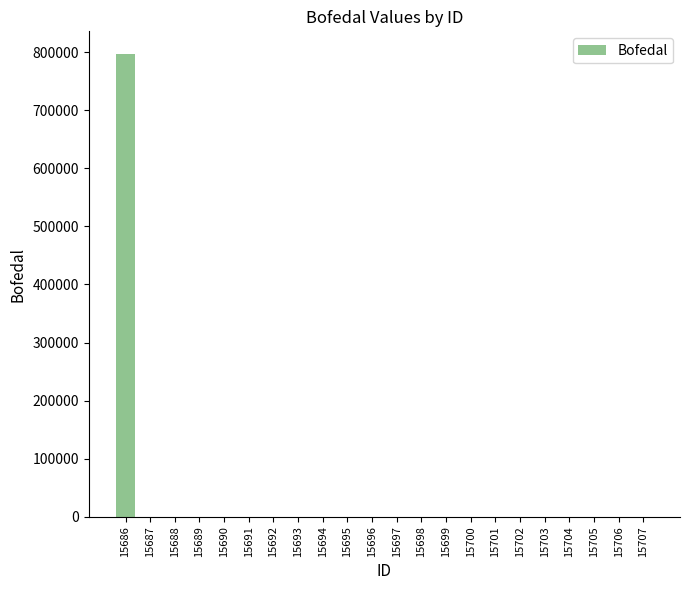

The value at 15699 is 434903.5. True or false?

False